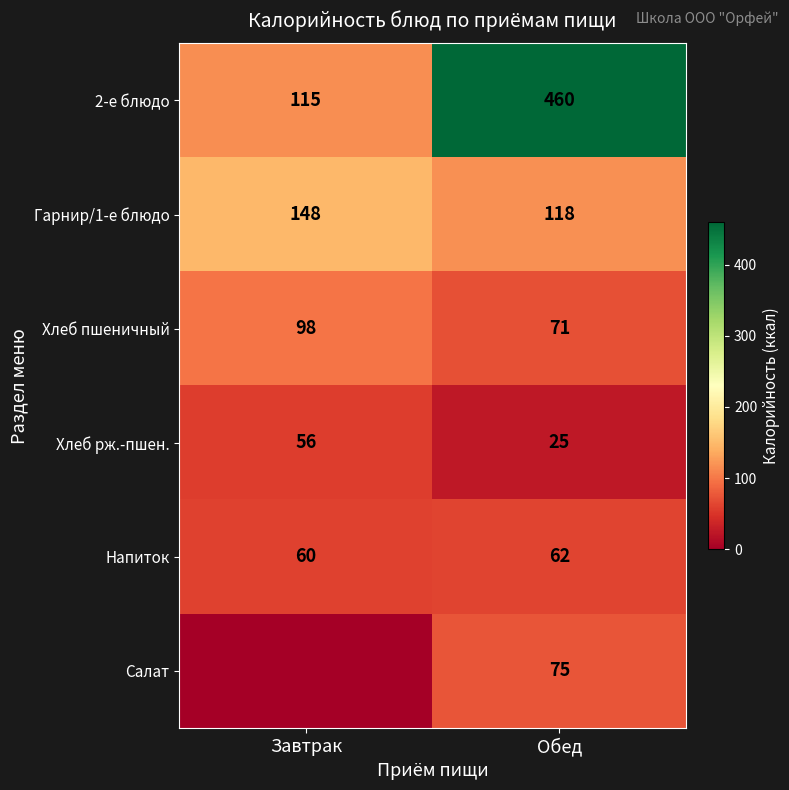

List the labels in order of Хлеб рж.-пшен. value, smallest first.

Обед, Завтрак